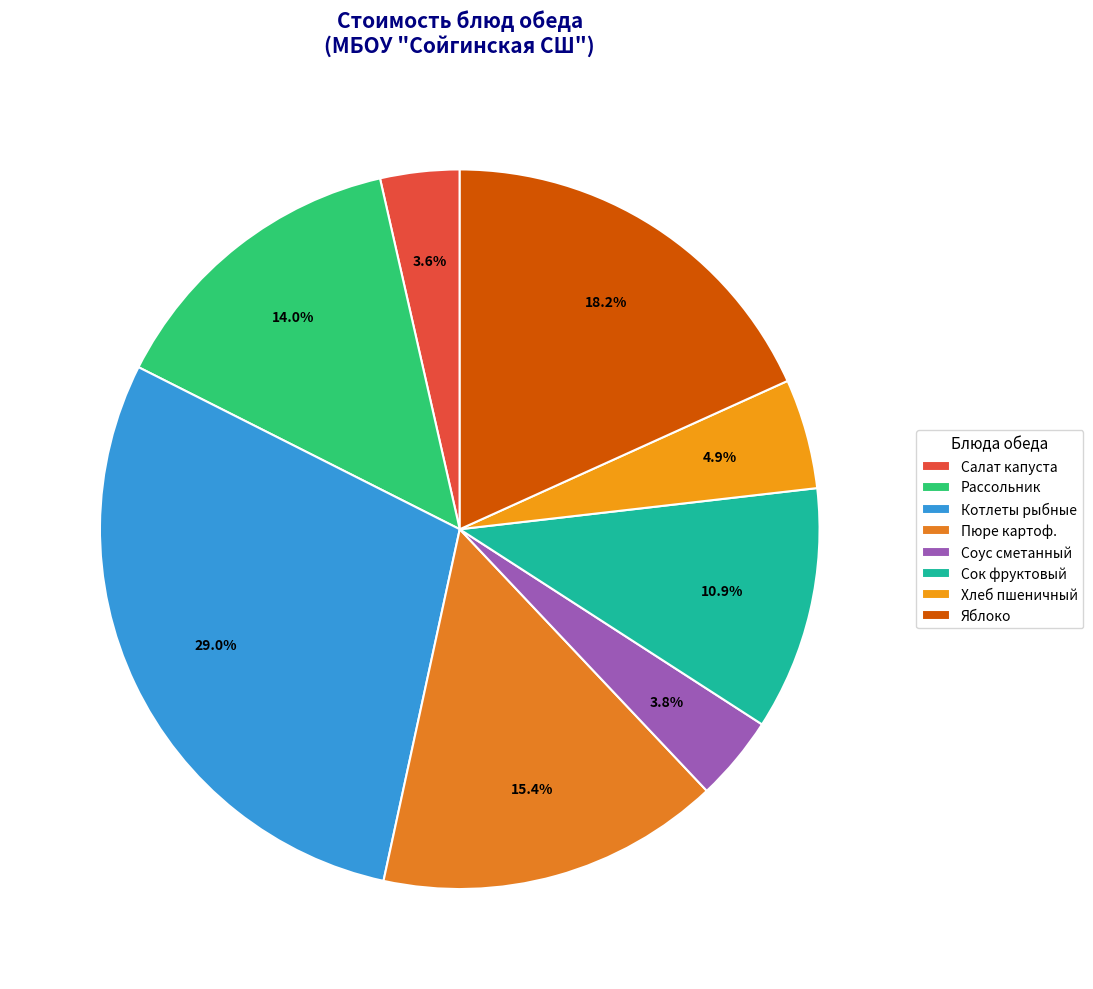

To the nearest percent, what is the difference between the largest and smallest slice percentages?

25%